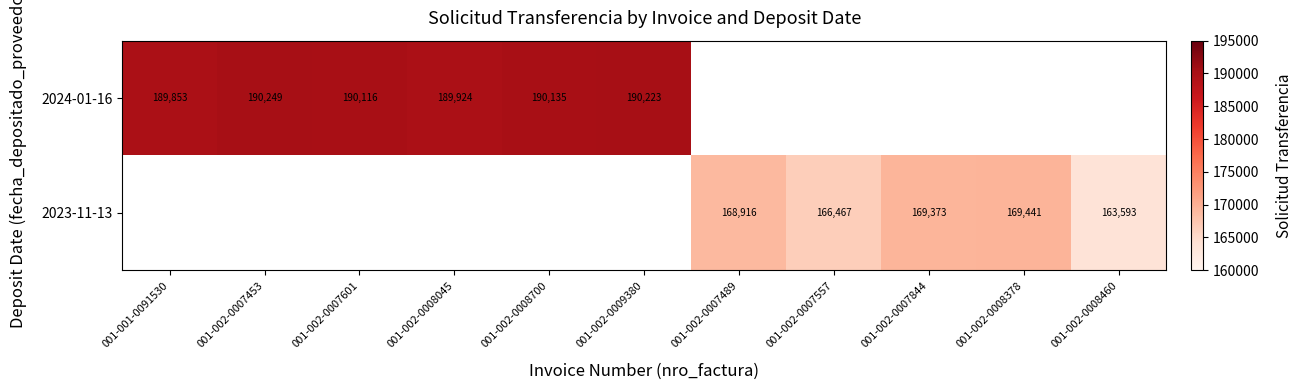

True or false: 2023-11-13 has a value of 55771.5 at 001-002-0007489.

False